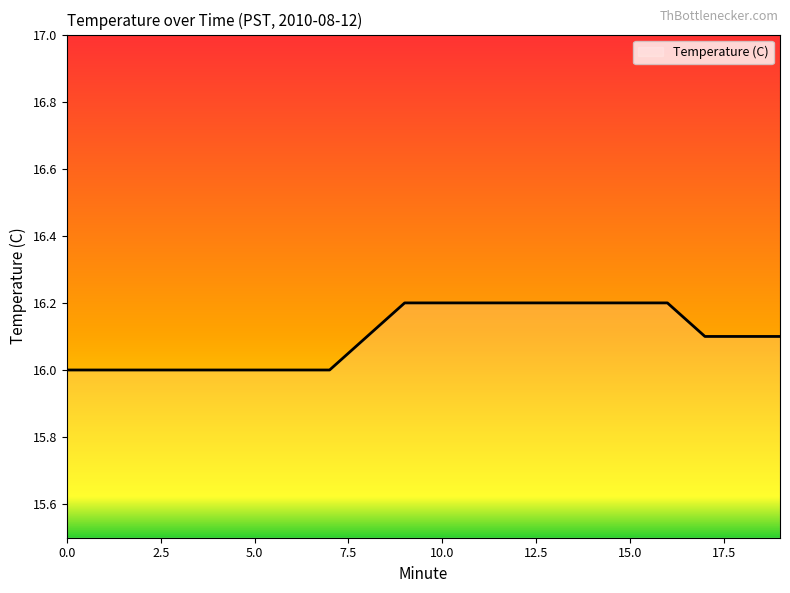

What is the greatest value displayed?

16.2